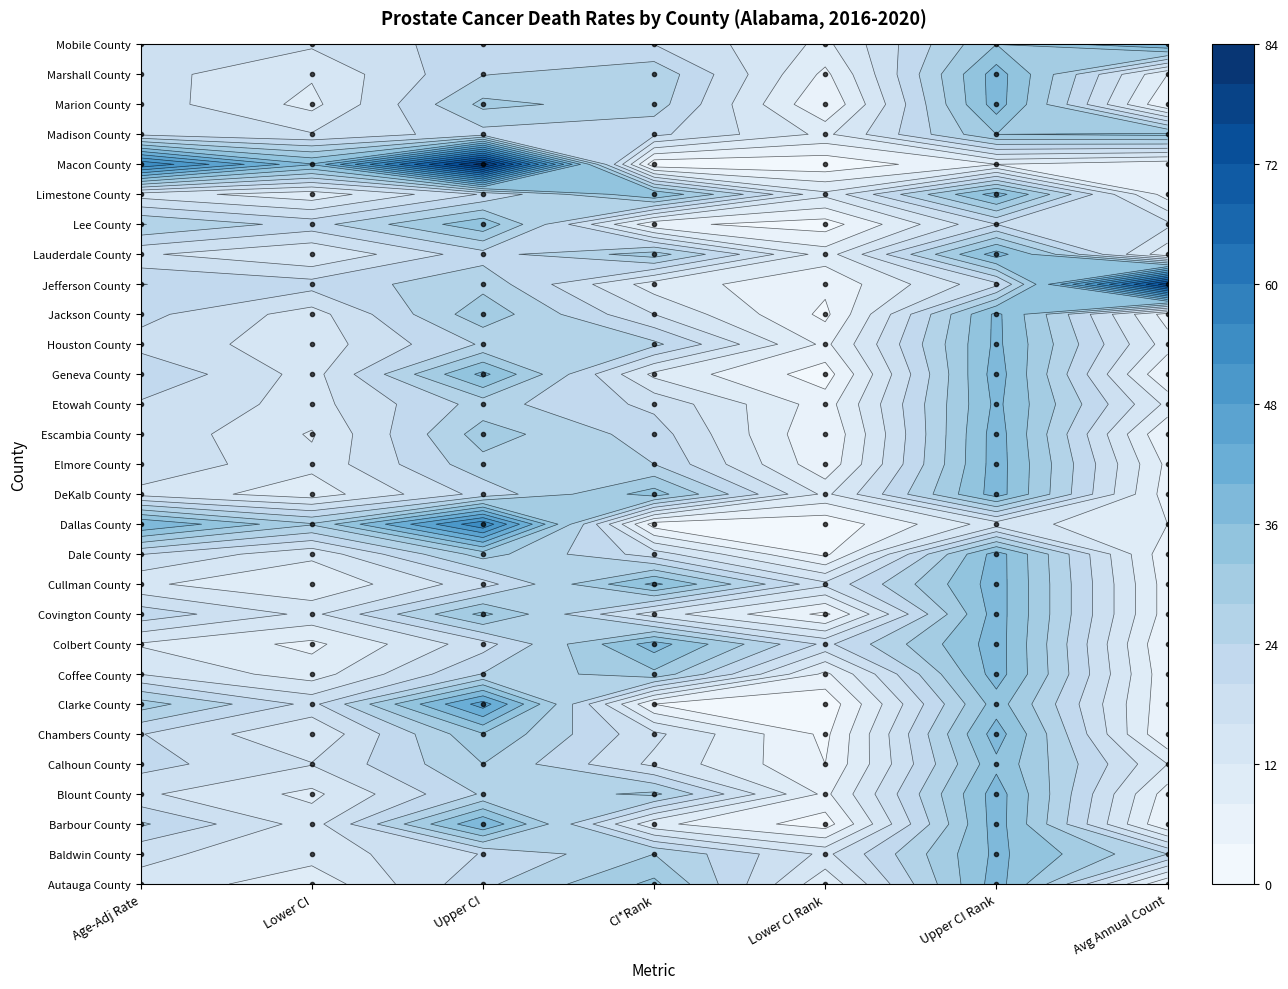

List the labels in order of Marion County value, smallest first.

4, 6, 1, 0, 3, 2, 5